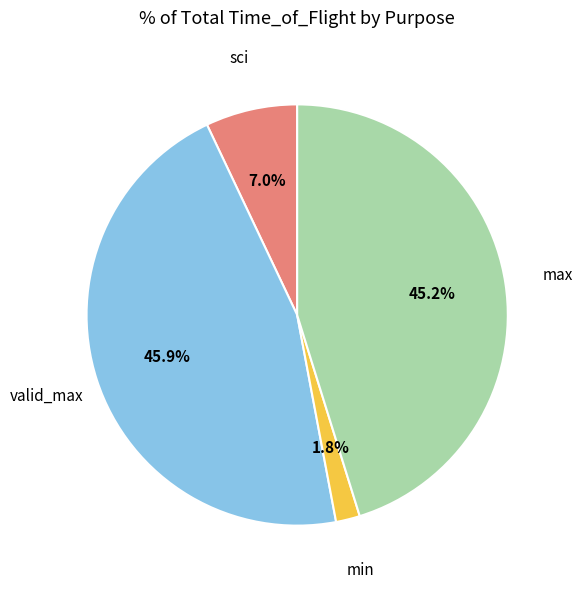

Is there any slice that represents more than half of the pie?

No